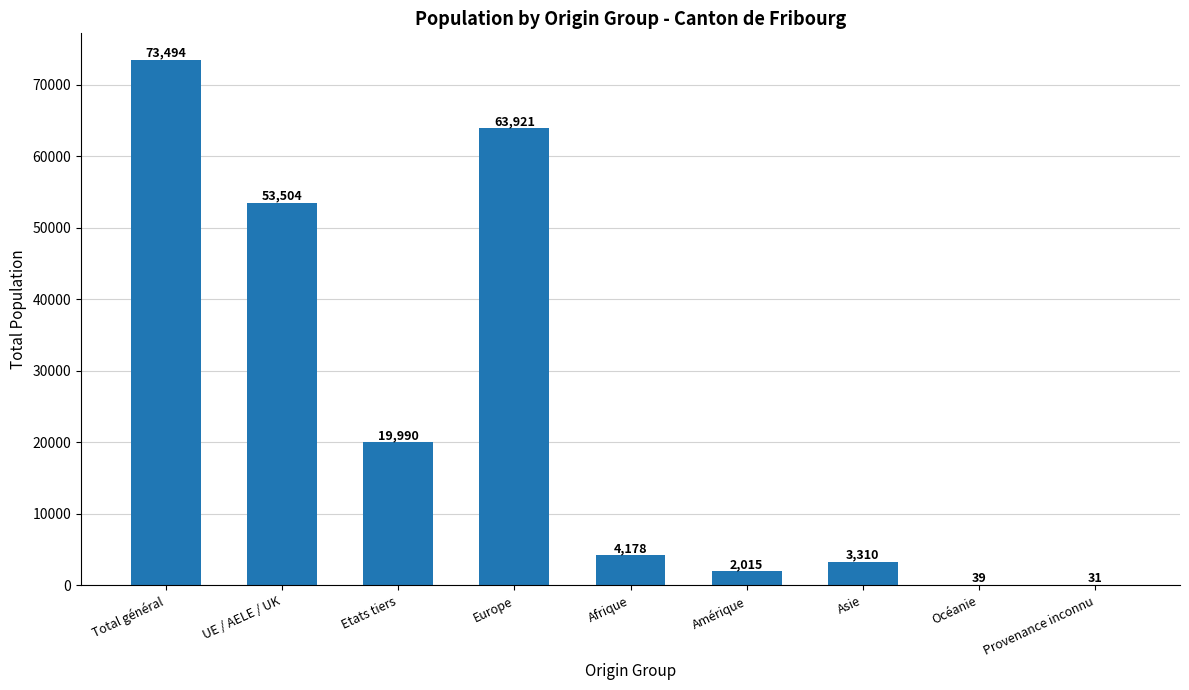

What is the sum of the values at Provenance inconnu and Afrique?

4209